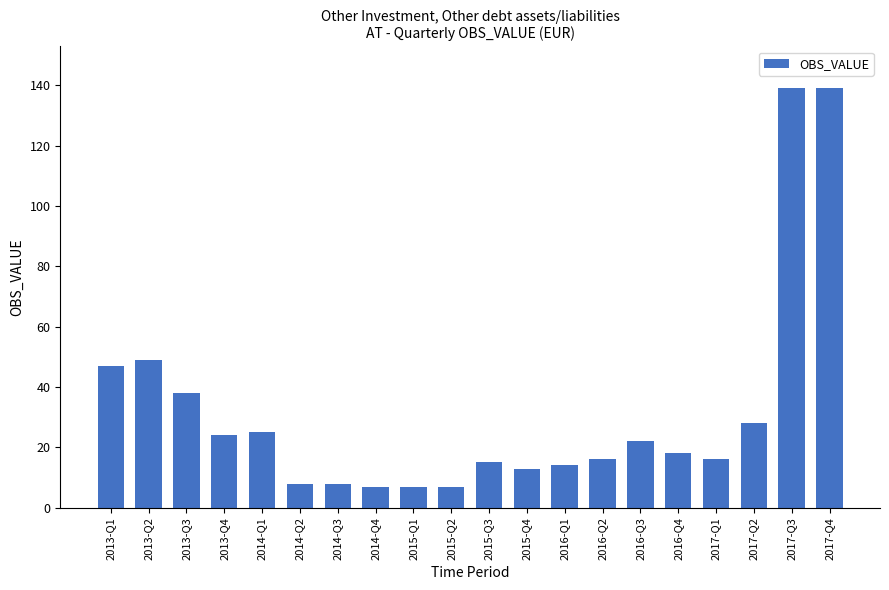

What is the difference between the maximum and minimum values?

132